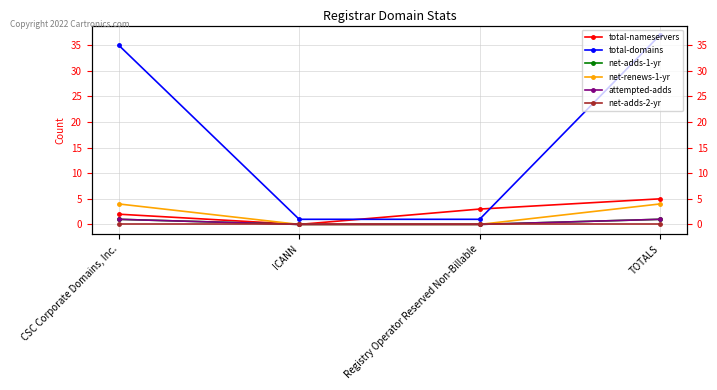

What is the spread (max minus min) of values at TOTALS?

37